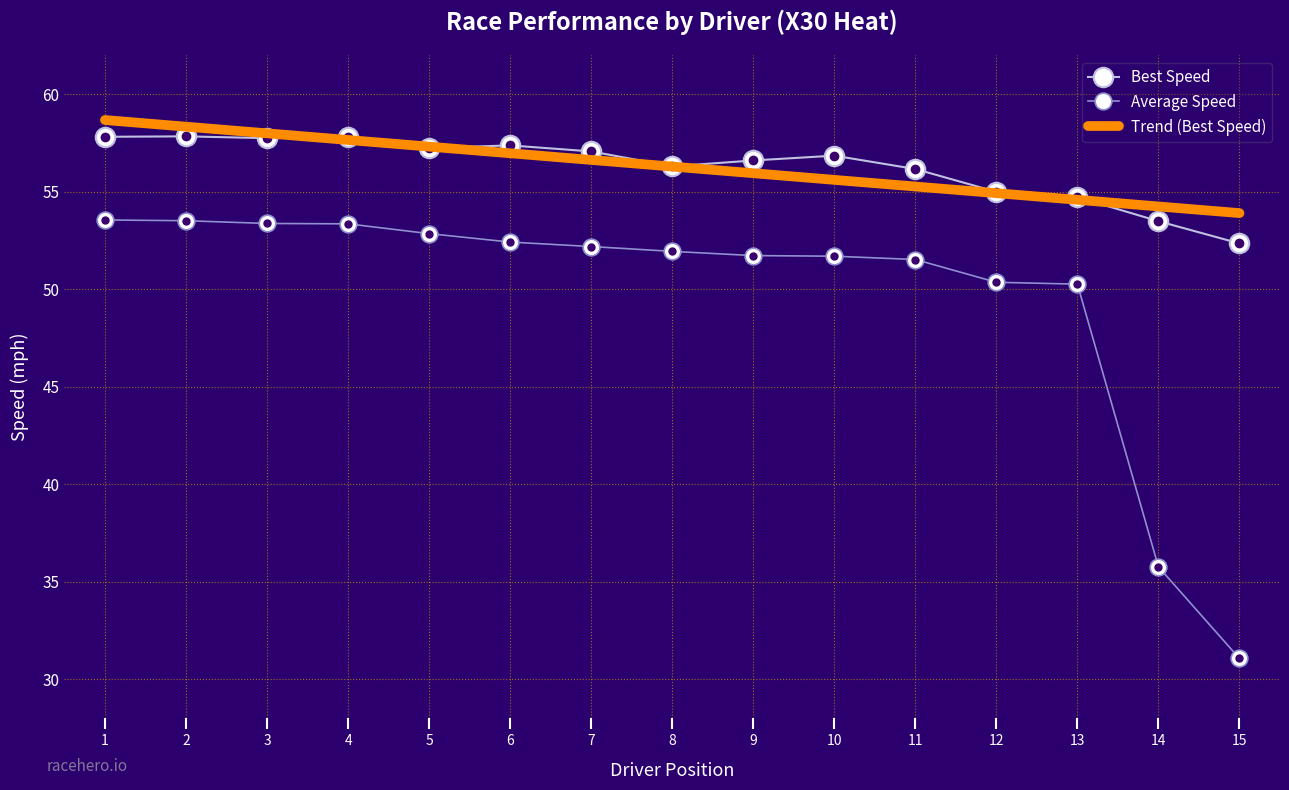

What is the maximum value shown in the chart?

57.8